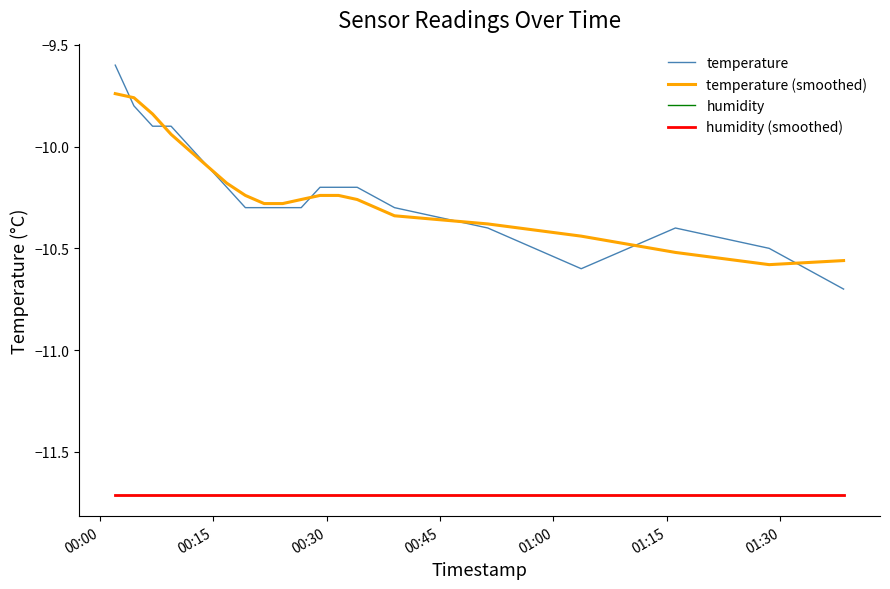

How many data points does each series have?

20